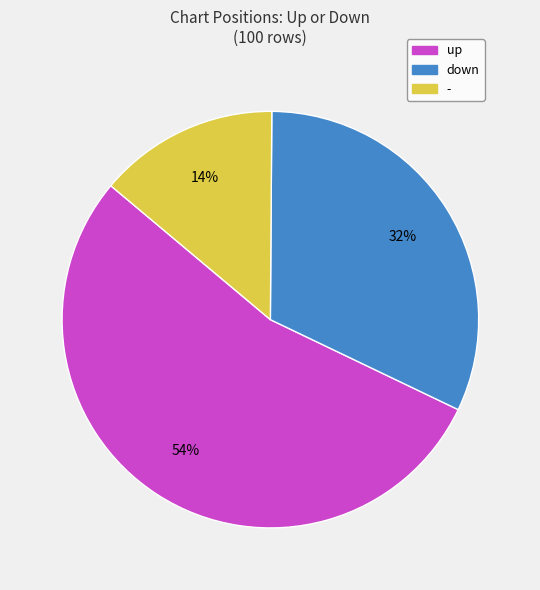

To the nearest percent, what is the average slice percentage?

33%